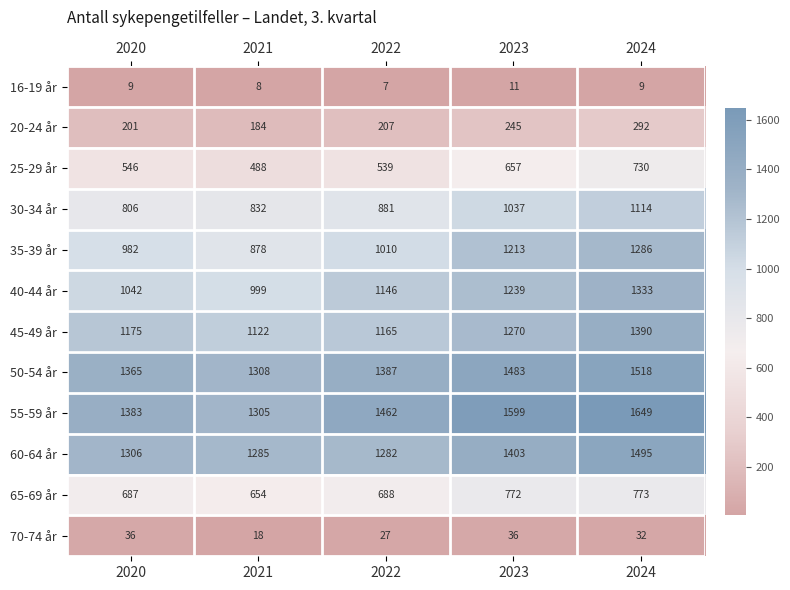

What is the average value of the 55-59 år series?

1480